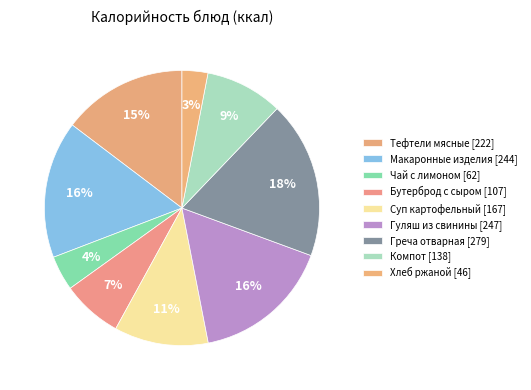

How many segments does this pie chart have?

9